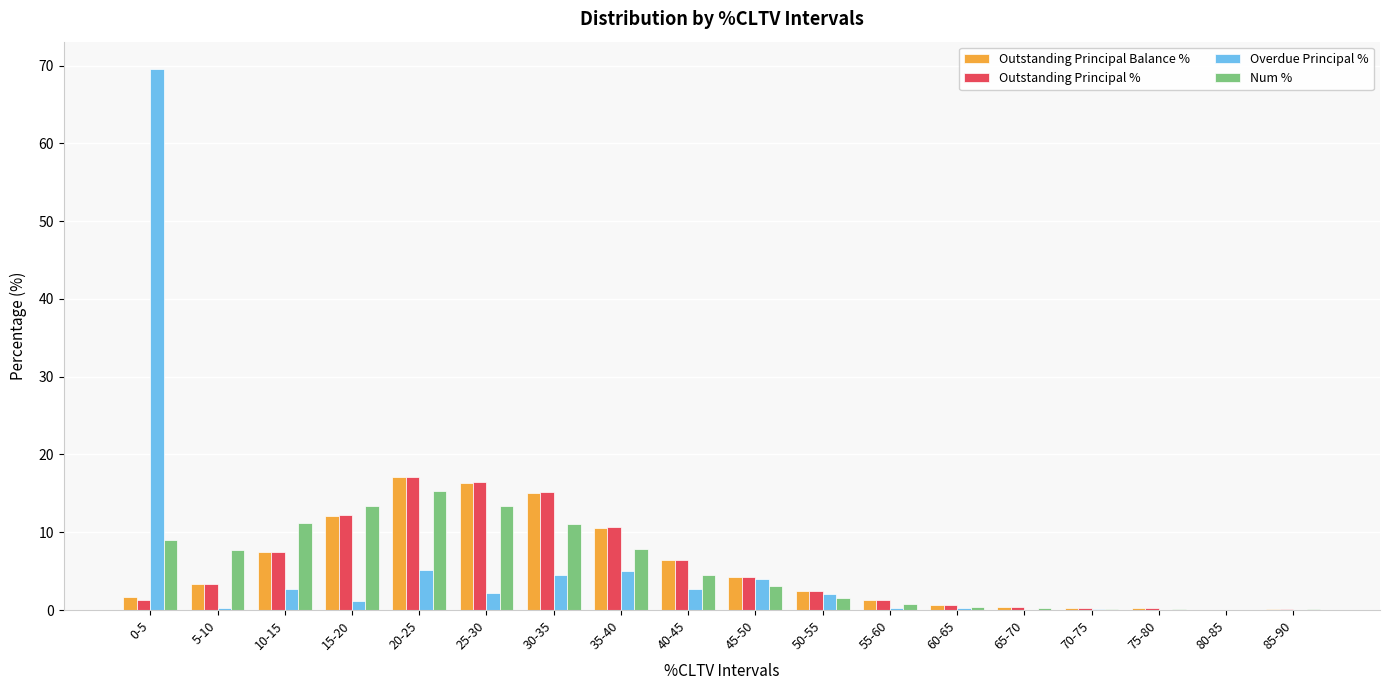

The Num % series shows 11.1 at 30-35. True or false?

True